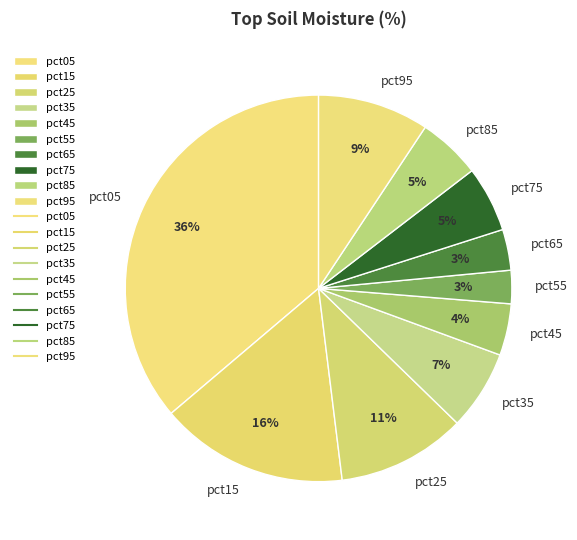

Is there any slice that represents more than half of the pie?

No